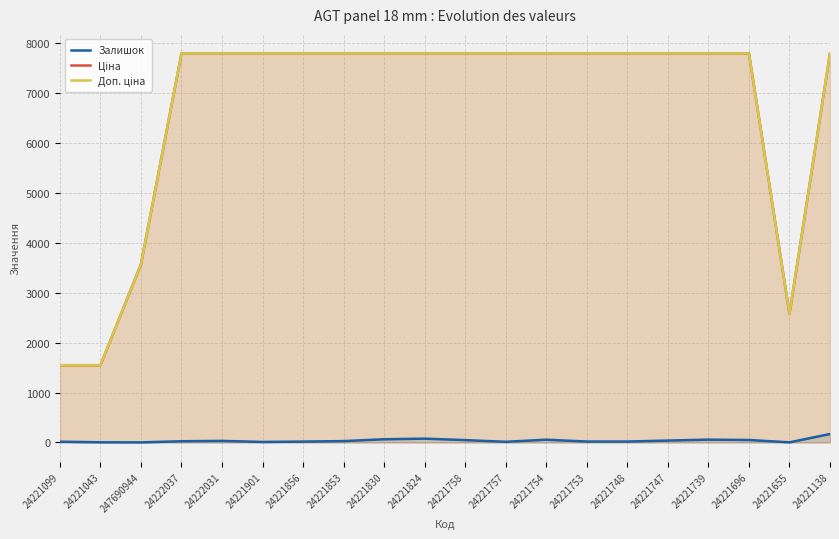

What is the value of the Залишок point at the 19th from the left?

3.0